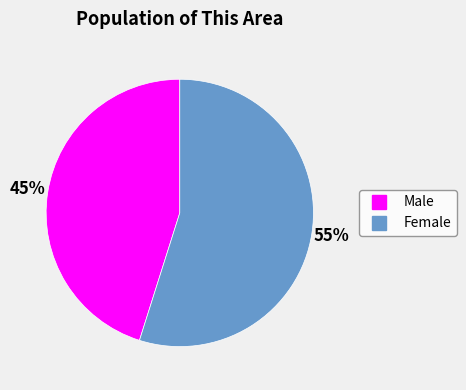

Is there a majority slice in this chart?

Yes